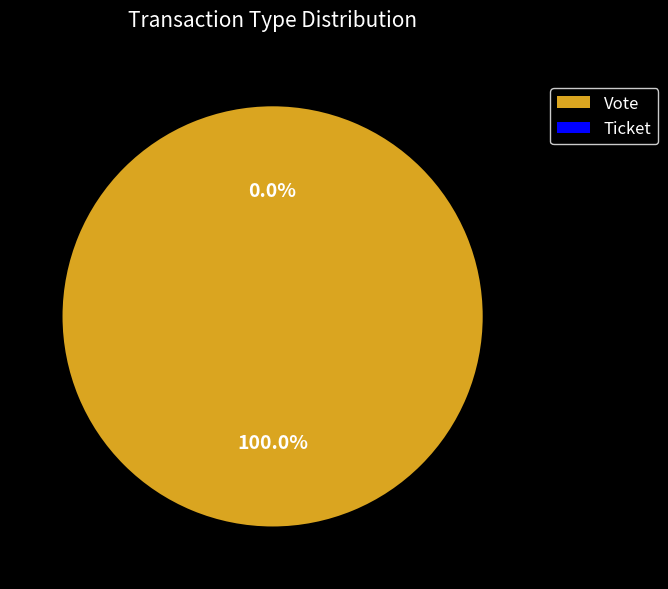

To the nearest percent, what portion does Vote represent?

100%